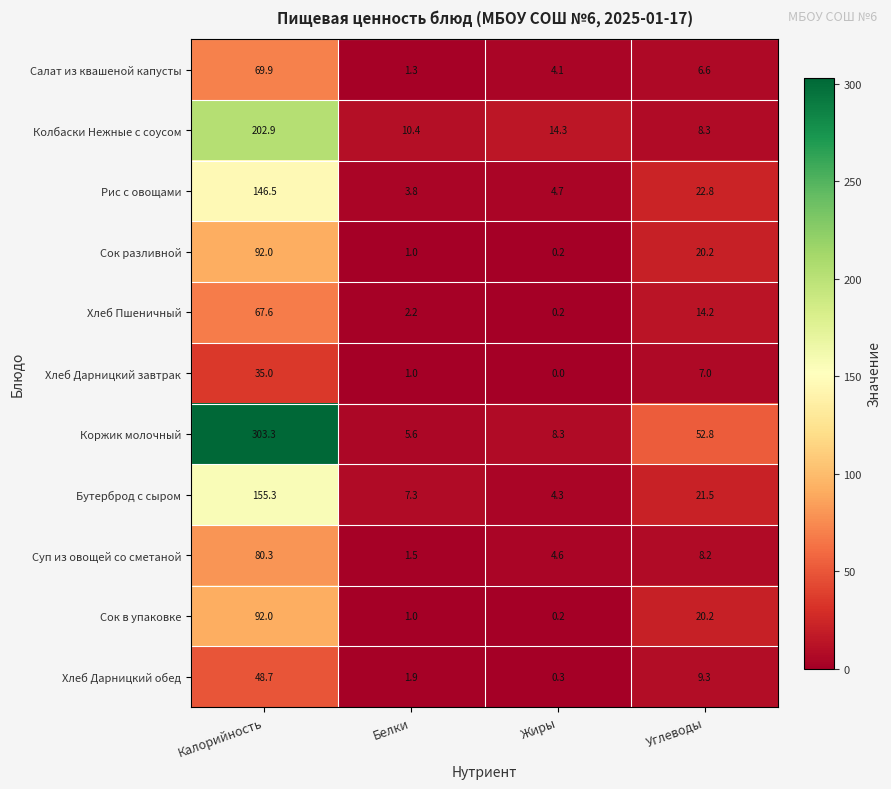

Rank the categories by Колбаски Нежные с соусом value from highest to lowest.

Калорийность, Жиры, Белки, Углеводы